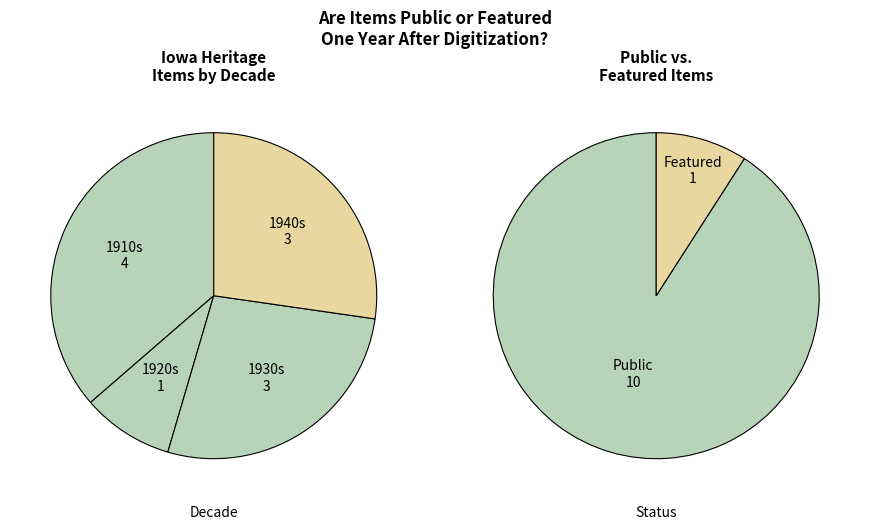

Is 1920/1929 the majority of the pie?

No